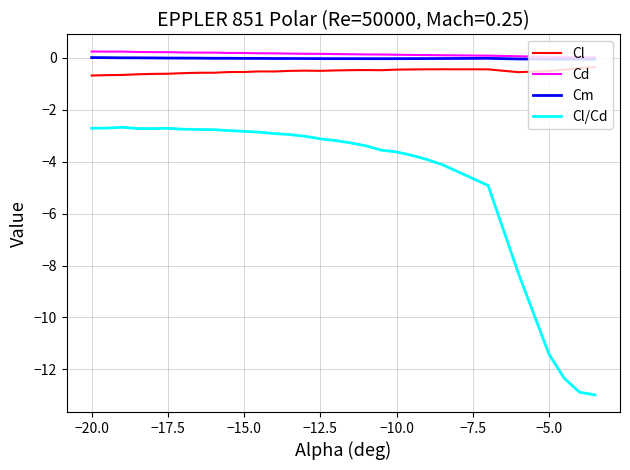

What is the lowest value of the Cl series?

-0.7